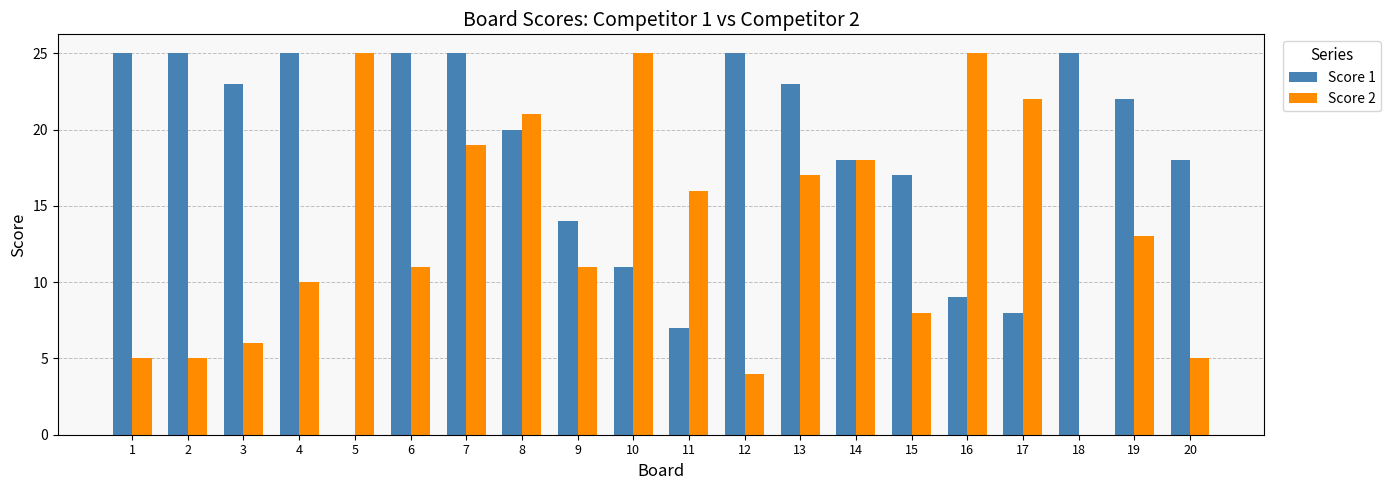

Is the value of Score 1 at 19 greater than the value of Score 2 at 3?

Yes